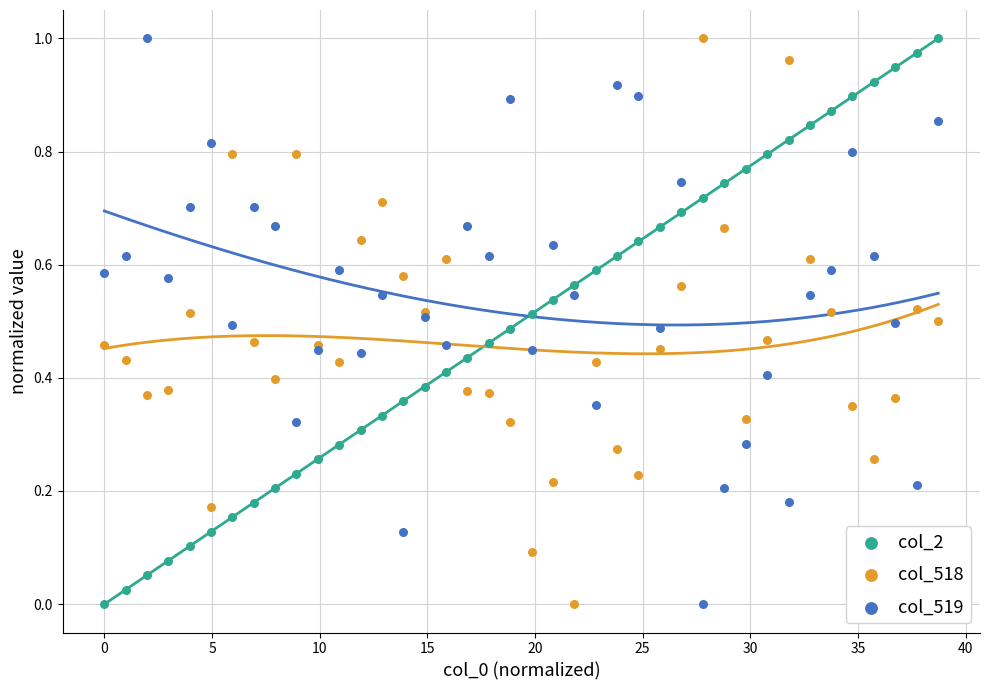

What is the X range (max minus min) for the scatter plot?

38.7